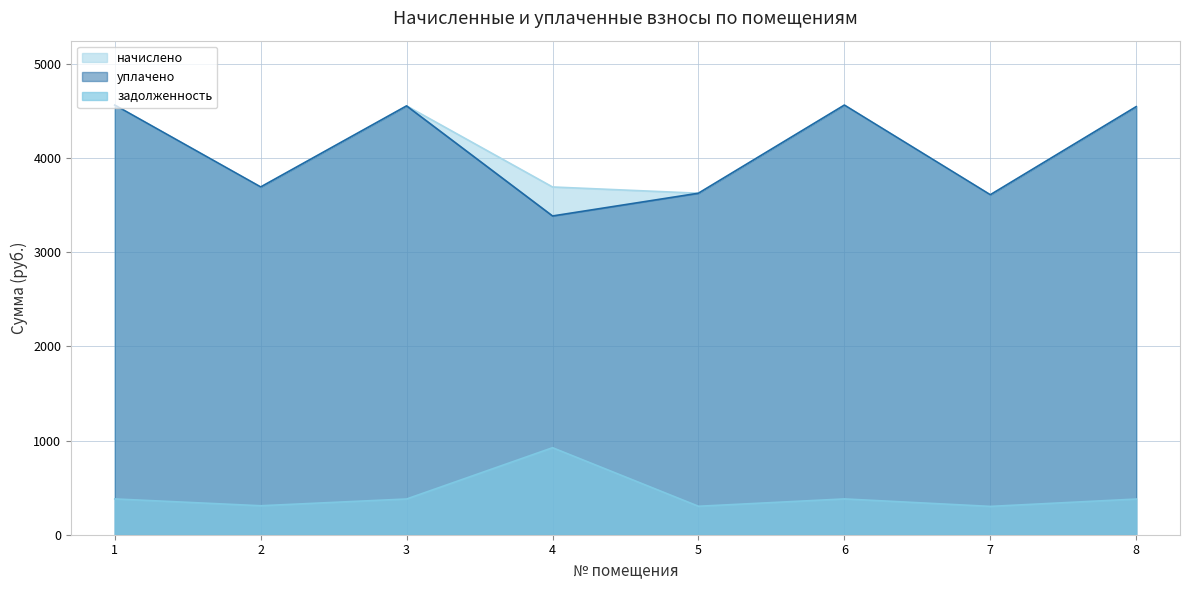

What is the spread (max minus min) of values at 8?

4166.9